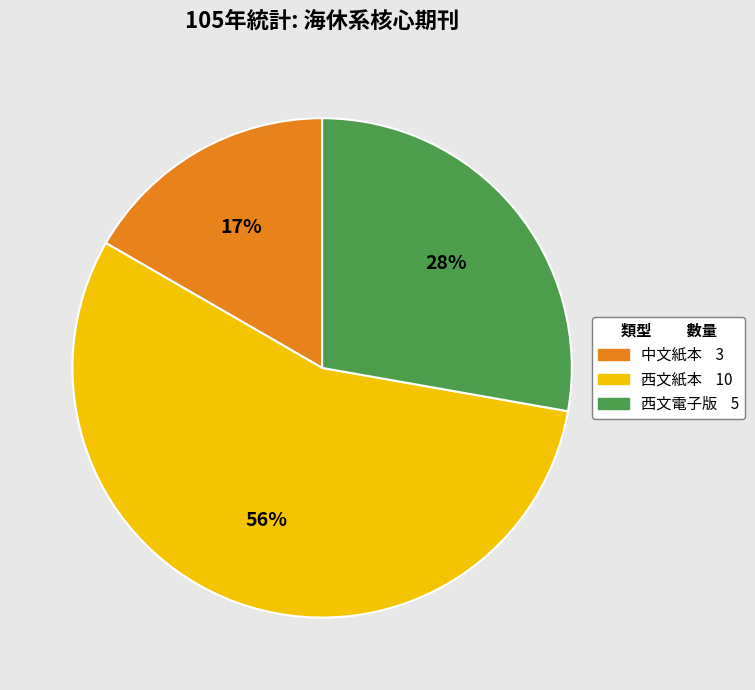

Combined, do 中文紙本 and 西文紙本 account for over 50%?

Yes